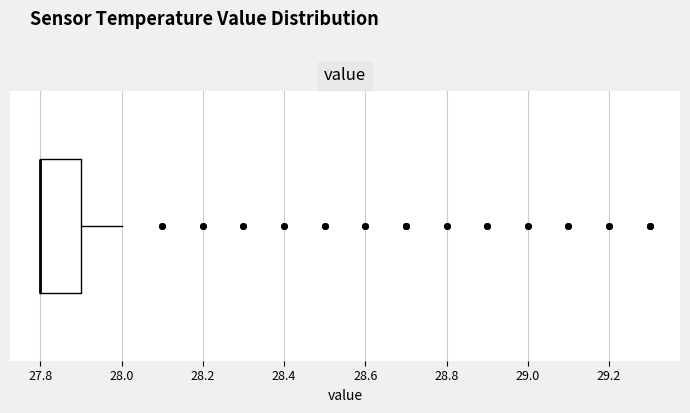

Read this box plot against the x-axis: the position of the median line, the range covered by the box, and the ends of both whiskers. The values are not printed on the chart, so give them approximately, as read against the axis.

median 27.8 (drawn on the box's left edge), box 27.8 to 27.9, whiskers 27.8 to 28.0